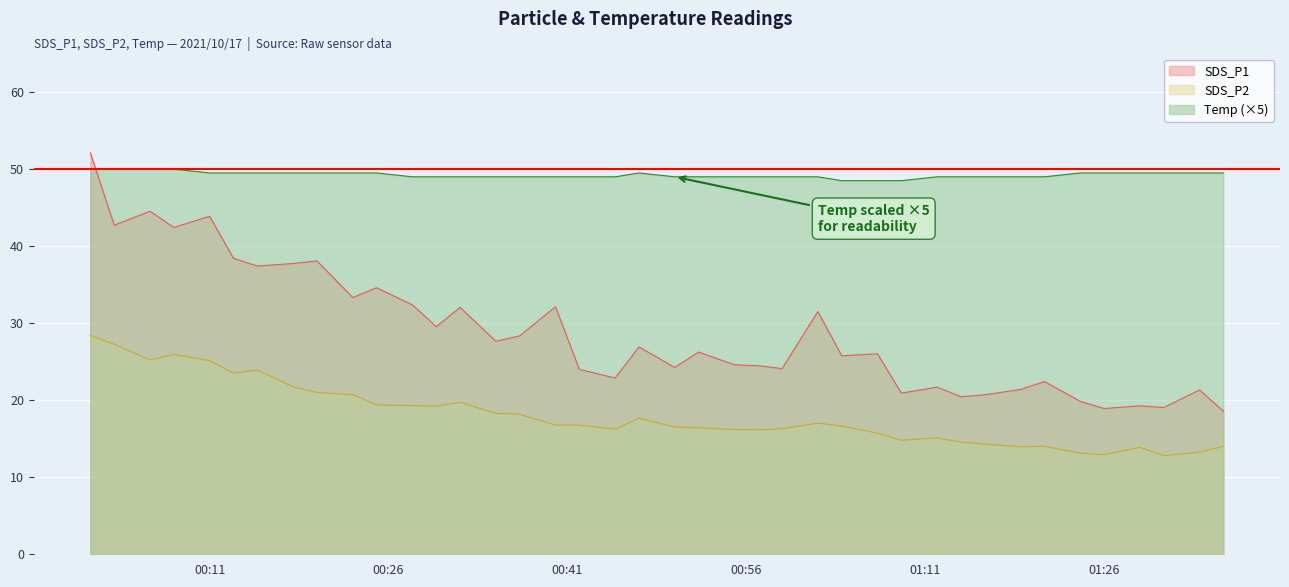

How many values in the Temp series are below 49?

3